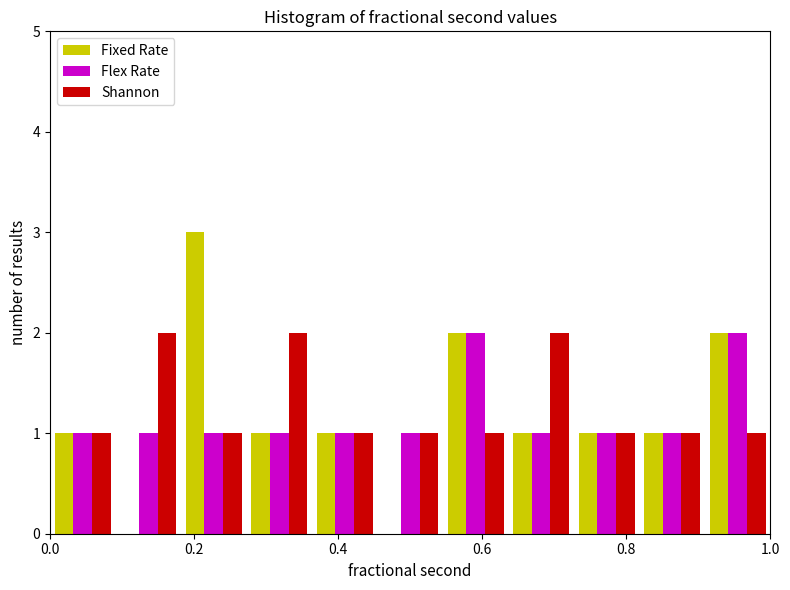

Reading left to right, list every range on the x-axis with the height of the bar of each series over it. Neither the bar edges nor the heights are printed on the chart, so give them approximately, as read against the axes.

0.00 to 0.10: Fixed Rate=1	Flex Rate=1	Shannon=1
0.10 to 0.18: Fixed Rate=0	Flex Rate=1	Shannon=2
0.18 to 0.28: Fixed Rate=3	Flex Rate=1	Shannon=1
0.28 to 0.36: Fixed Rate=1	Flex Rate=1	Shannon=2
0.36 to 0.46: Fixed Rate=1	Flex Rate=1	Shannon=1
0.46 to 0.54: Fixed Rate=0	Flex Rate=1	Shannon=1
0.54 to 0.64: Fixed Rate=2	Flex Rate=2	Shannon=1
0.64 to 0.72: Fixed Rate=1	Flex Rate=1	Shannon=2
0.72 to 0.82: Fixed Rate=1	Flex Rate=1	Shannon=1
0.82 to 0.90: Fixed Rate=1	Flex Rate=1	Shannon=1
0.90 to 1.00: Fixed Rate=2	Flex Rate=2	Shannon=1